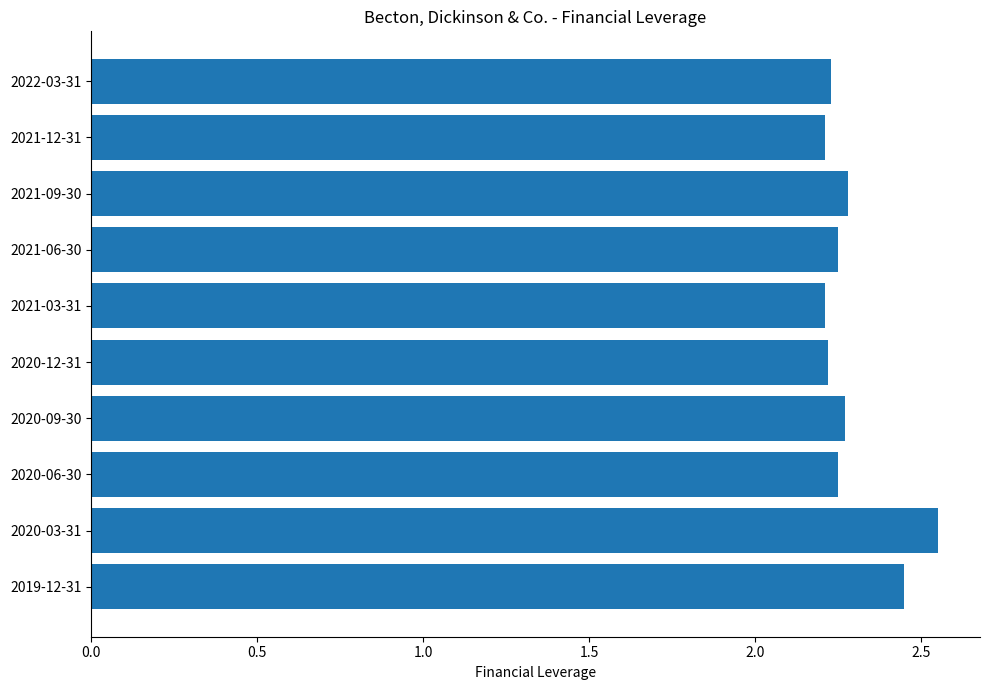

What is the difference between the maximum and minimum values?

0.3